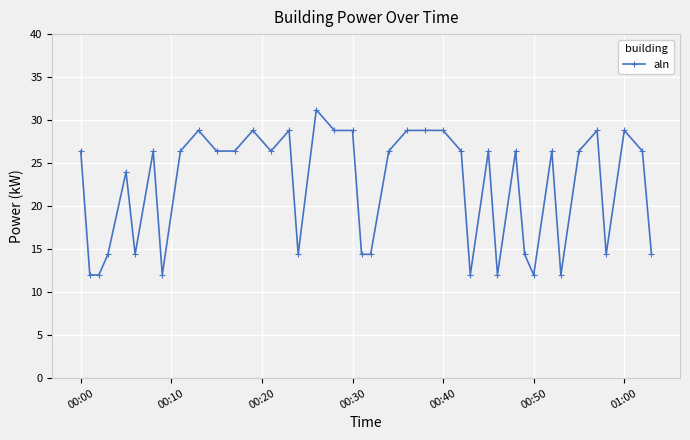

True or false: the data has more than 0 interior local peaks.

True